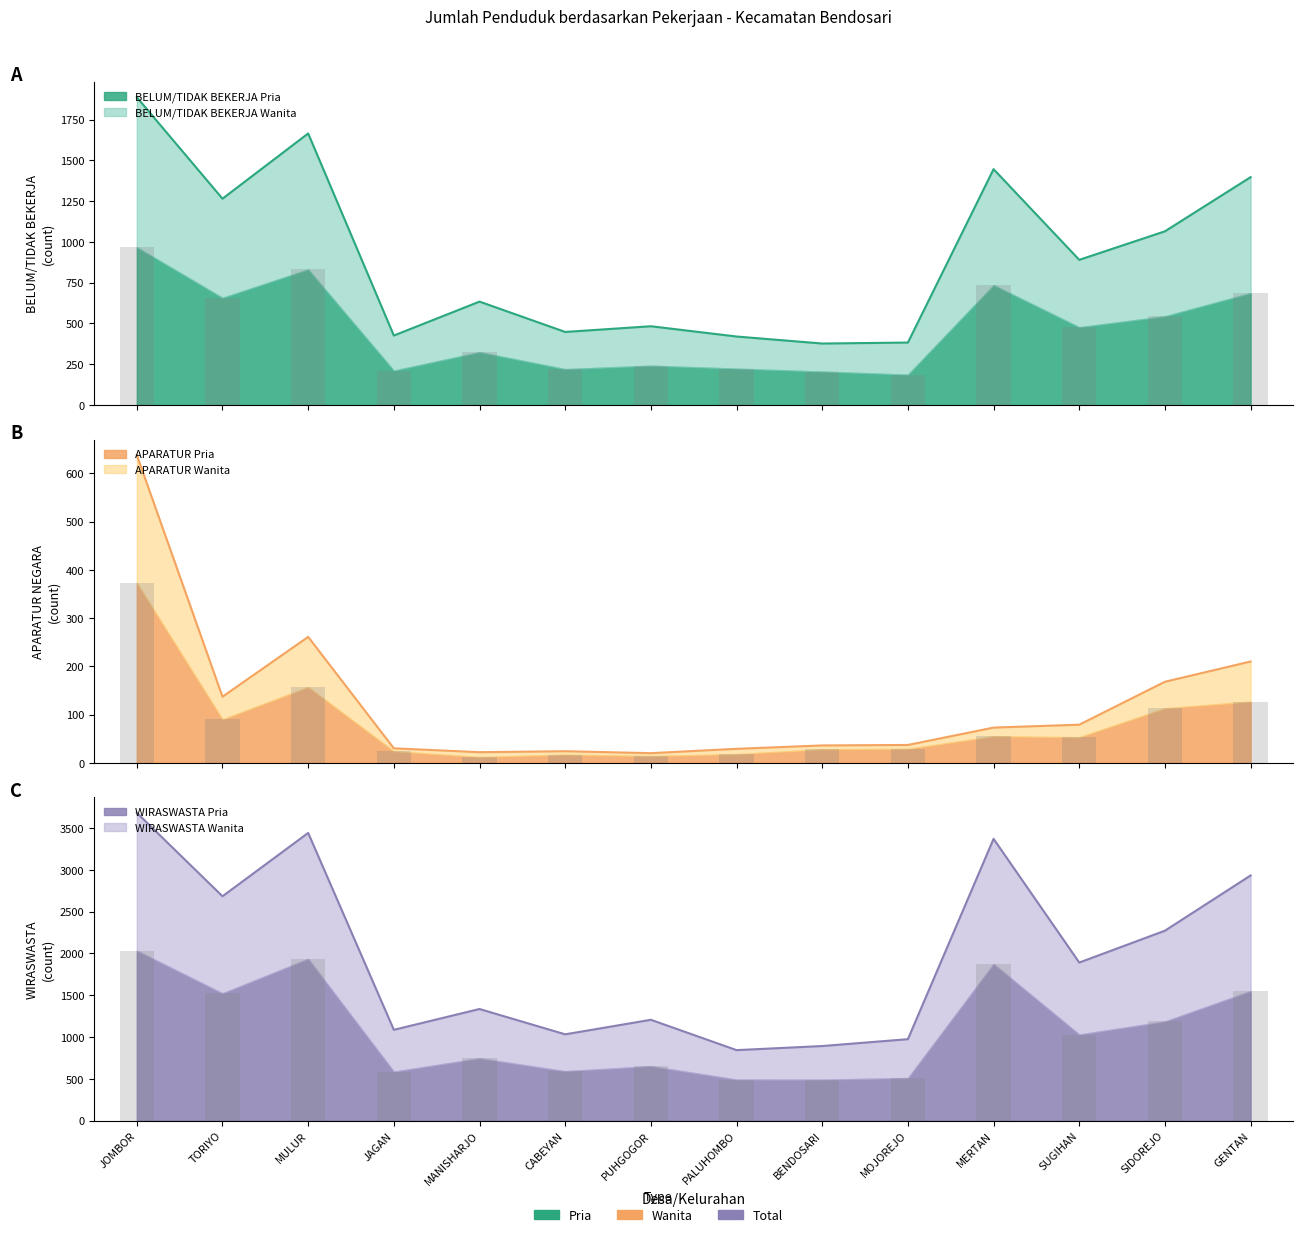

What is the difference between the second highest and second lowest values in the BELUM/TIDAK BEKERJA Pria series?

626